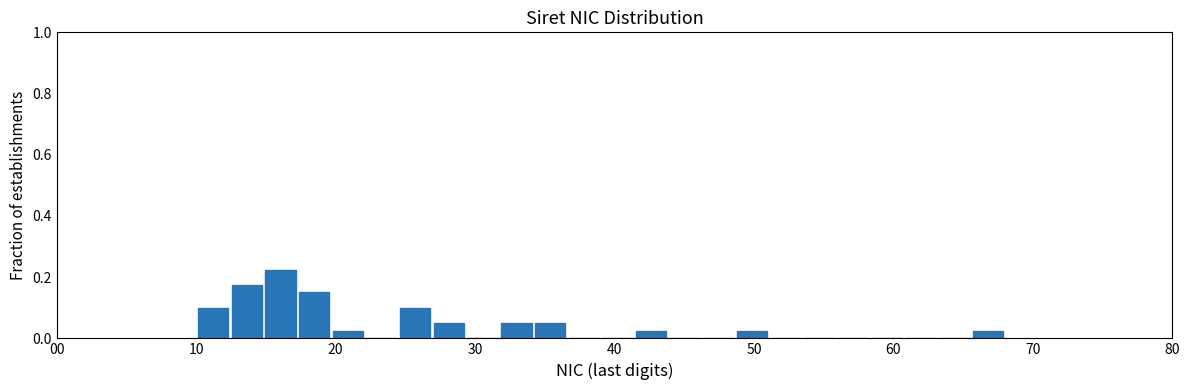

Read against the x-axis, roughly where is the centre of the tallest bar?

16